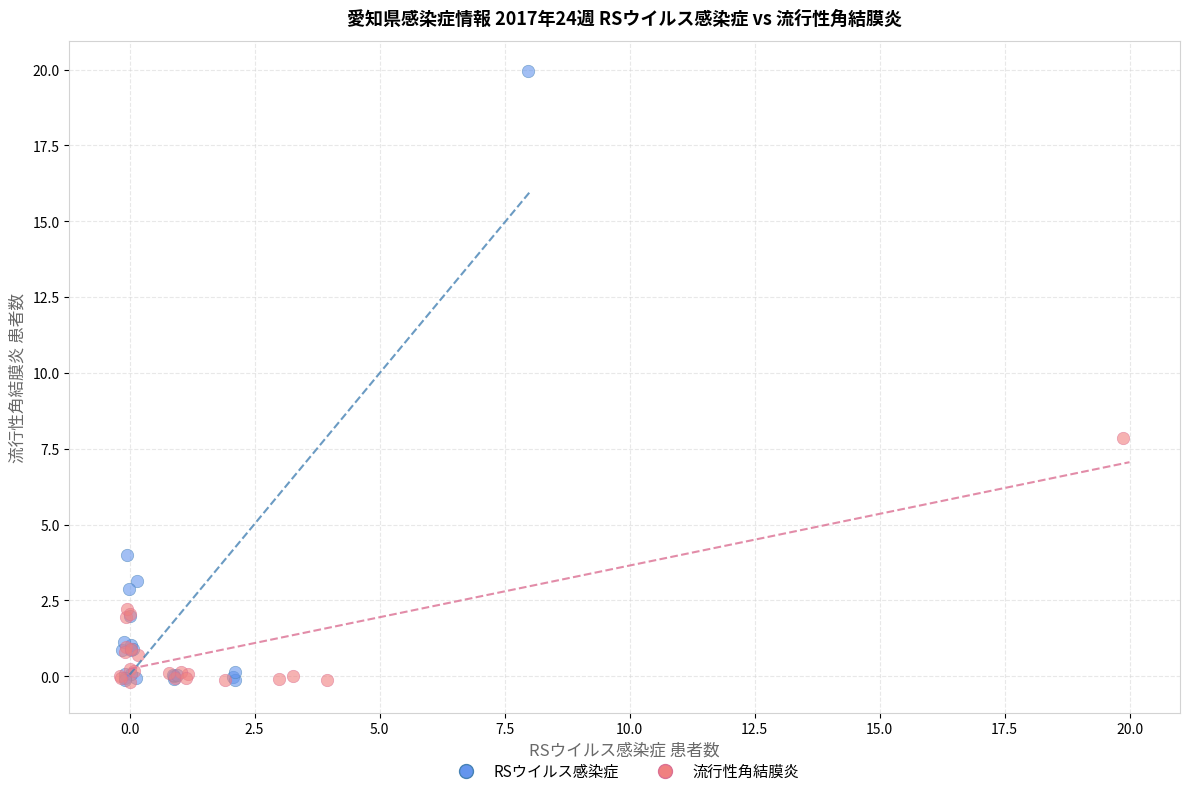

Which series reaches the maximum Y coordinate?

RSウイルス感染症